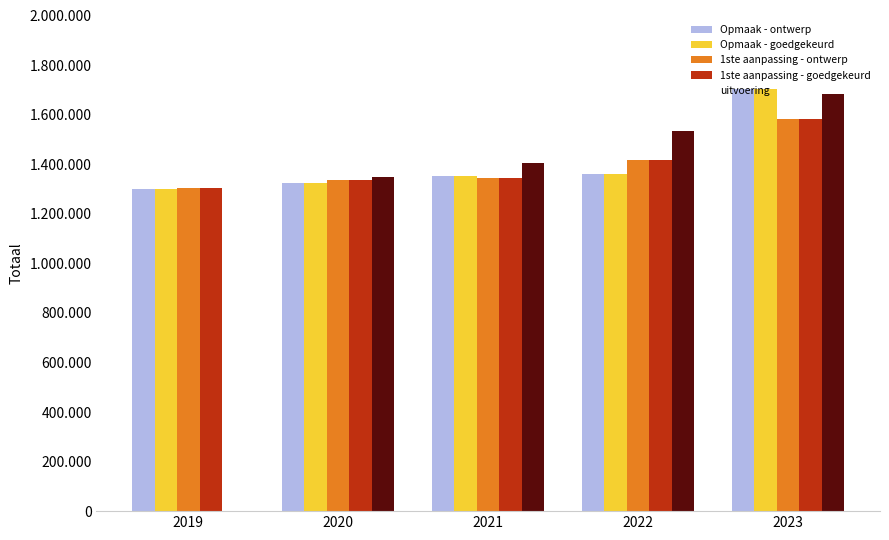

Which series has the largest total across all categories?

Opmaak - ontwerp